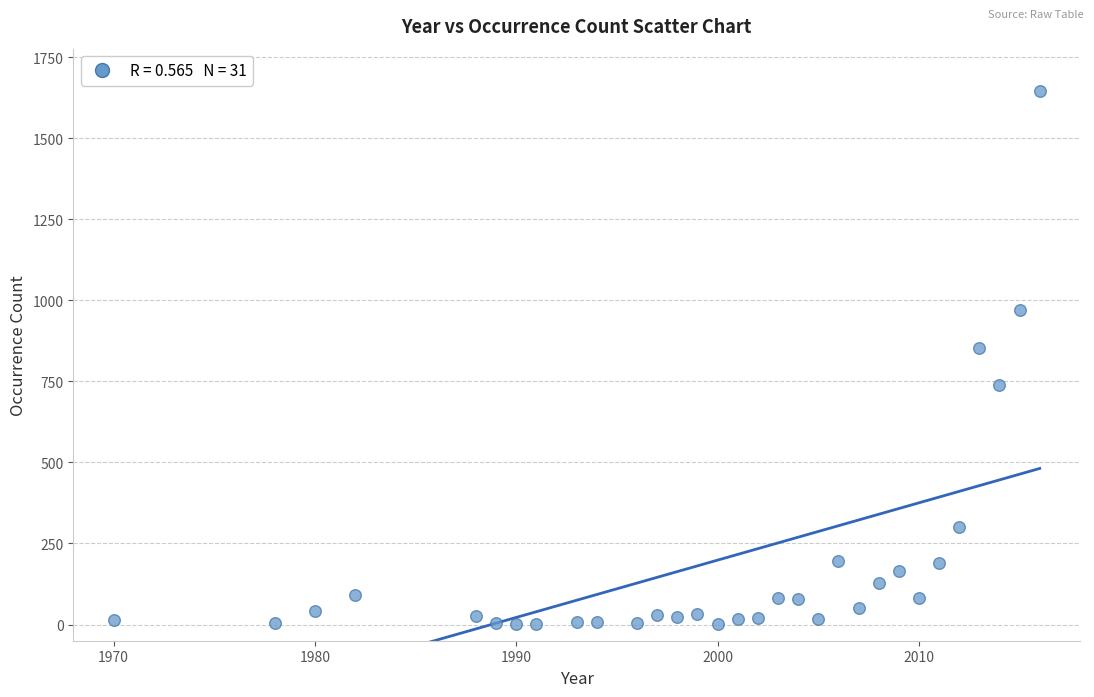

What is the range of Y values (max minus min)?

1644